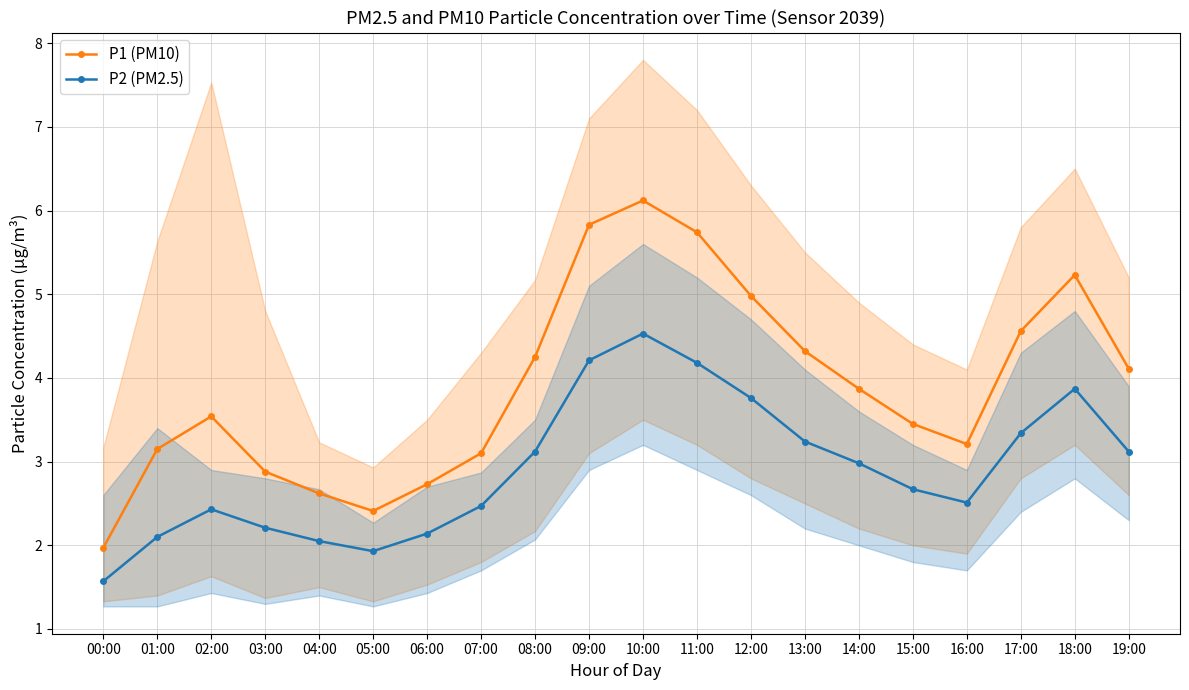

What is the approximate value of P1 (PM10) at 00:00?

2.0